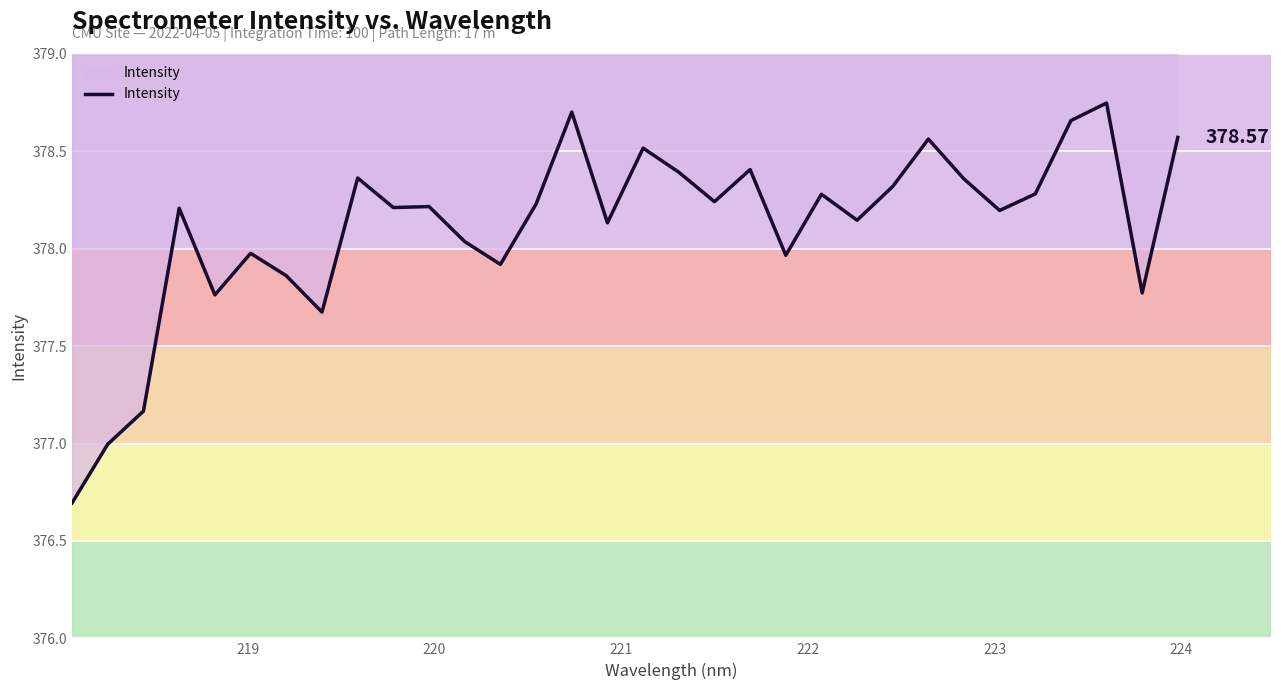

How many data points are less than 378?

10